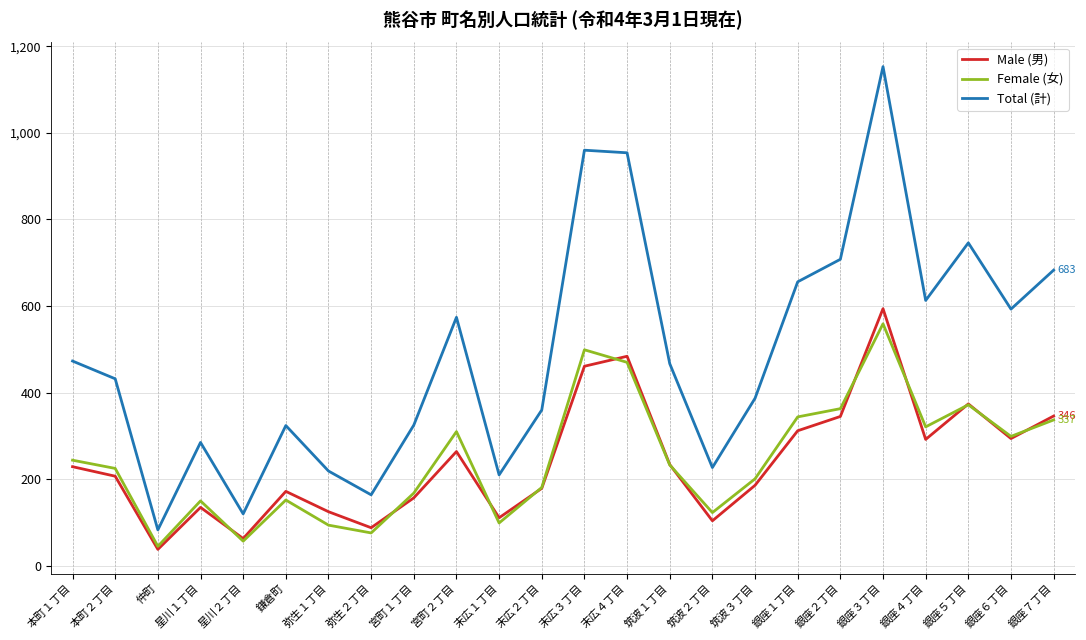

Is the value of Male (男) at 銀座４丁目 greater than the value of Female (女) at 筑波３丁目?

Yes